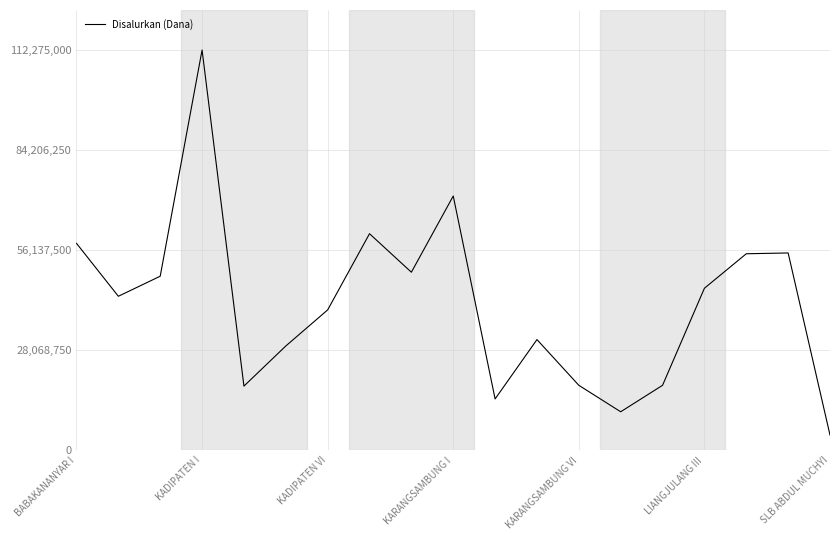

What is the maximum value shown in the chart?

112275000